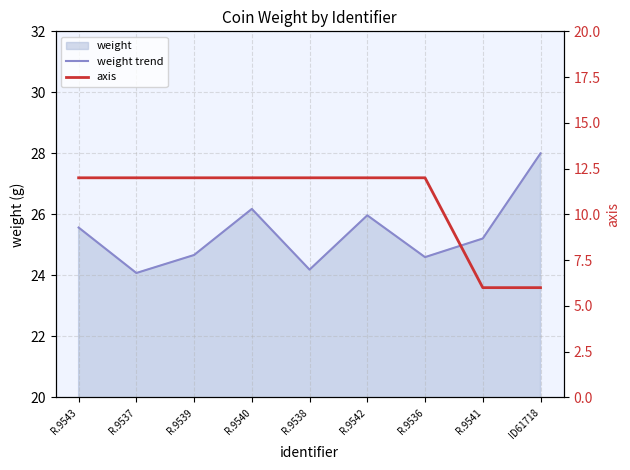

What is the sum of the axis values at R.9541 and ID61718?

12.0